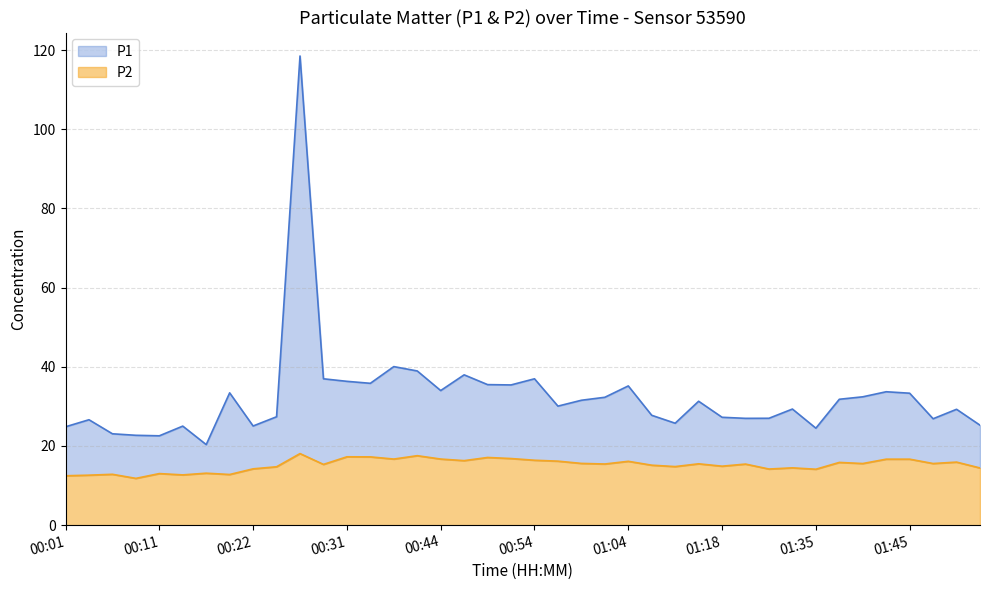

Does the chart have visible grid lines?

Yes